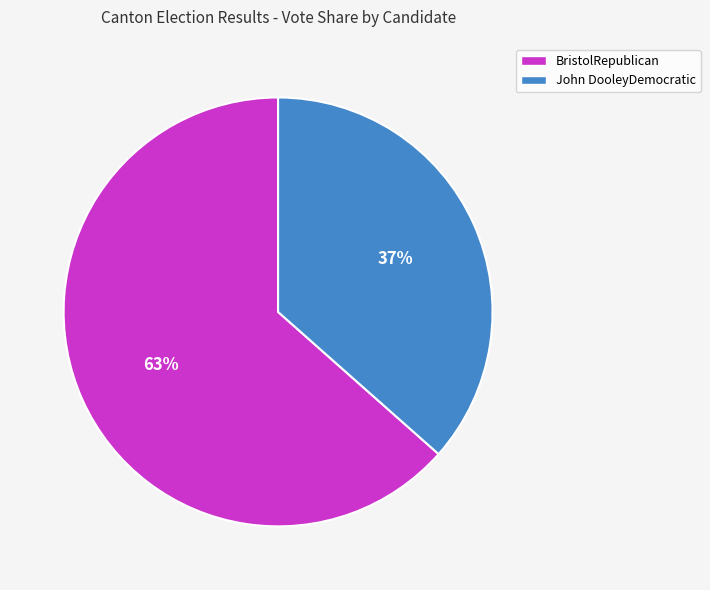

True or false: John DooleyDemocratic accounts for 37% of the total.

True